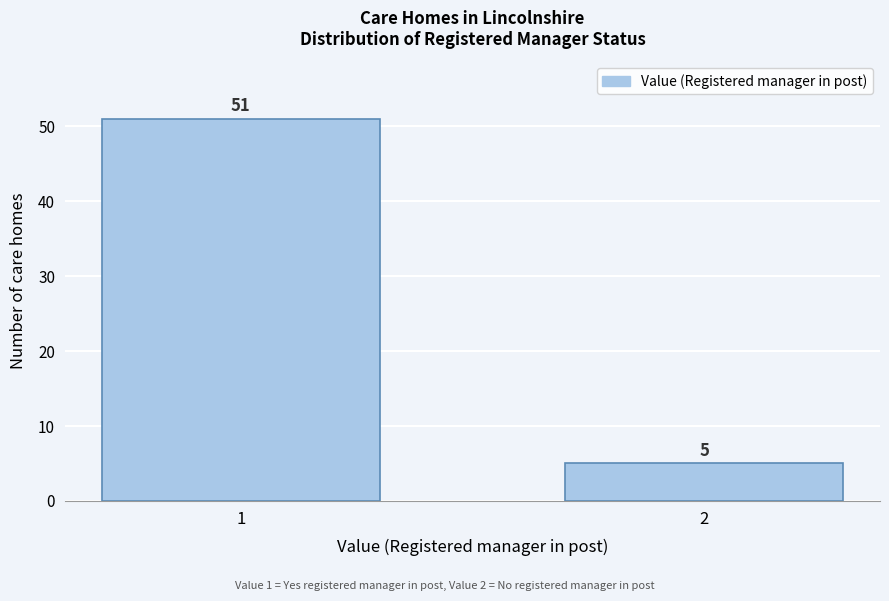

Reading left to right, what are all the values shown in this chart?

51	5